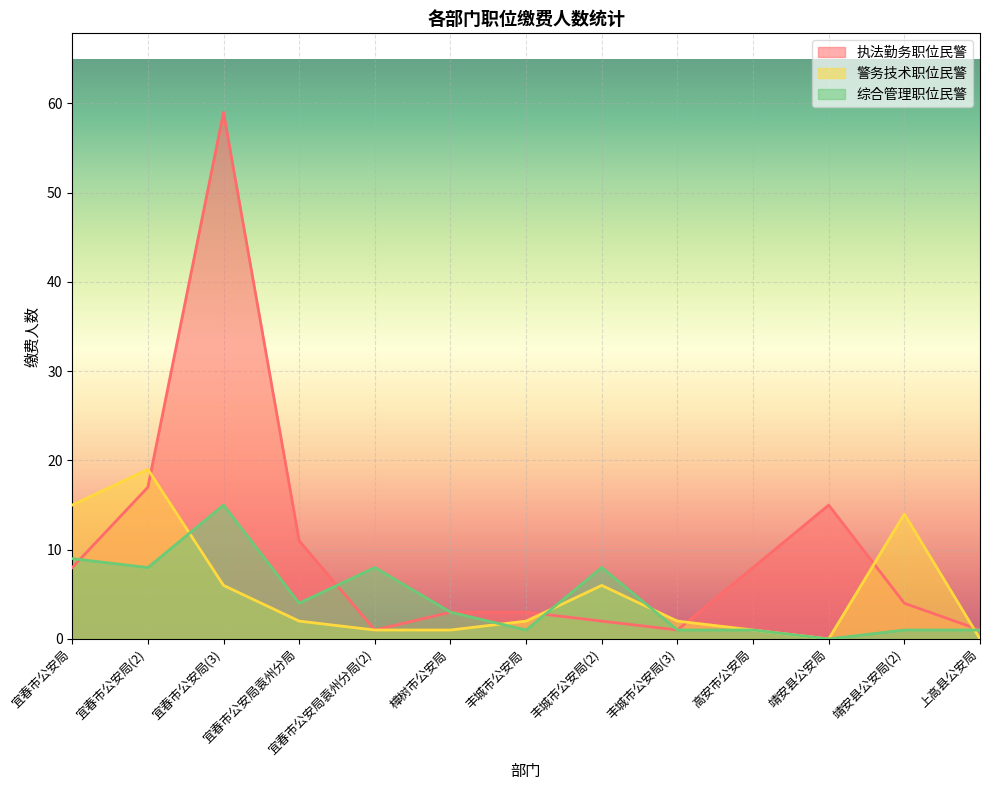

Does the chart display data point markers on the line(s)?

No